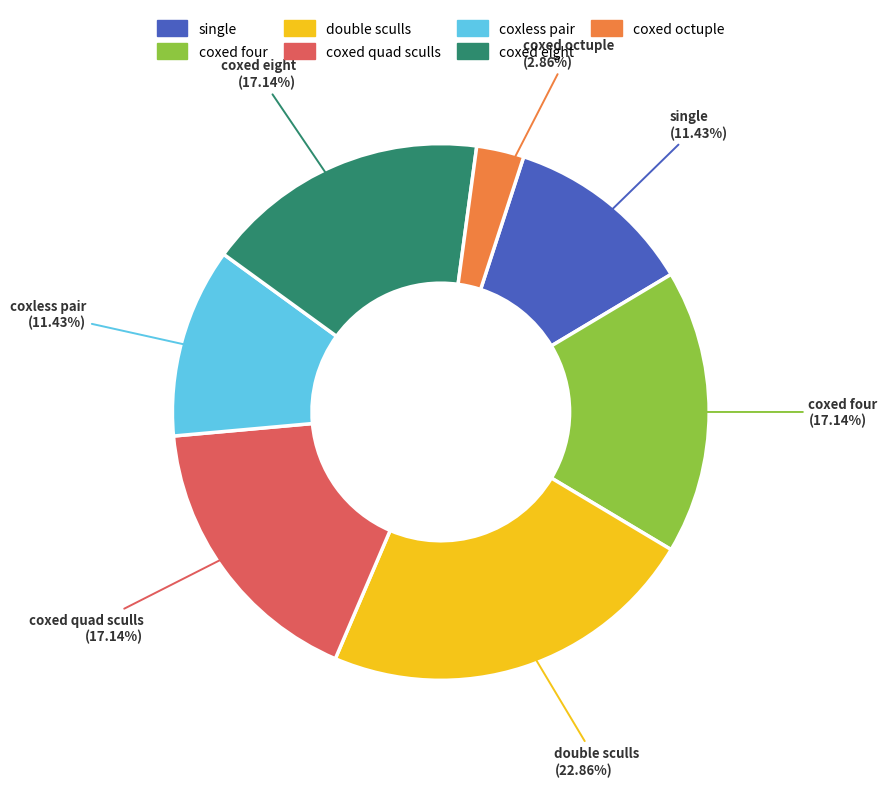

Is there a majority slice in this chart?

No